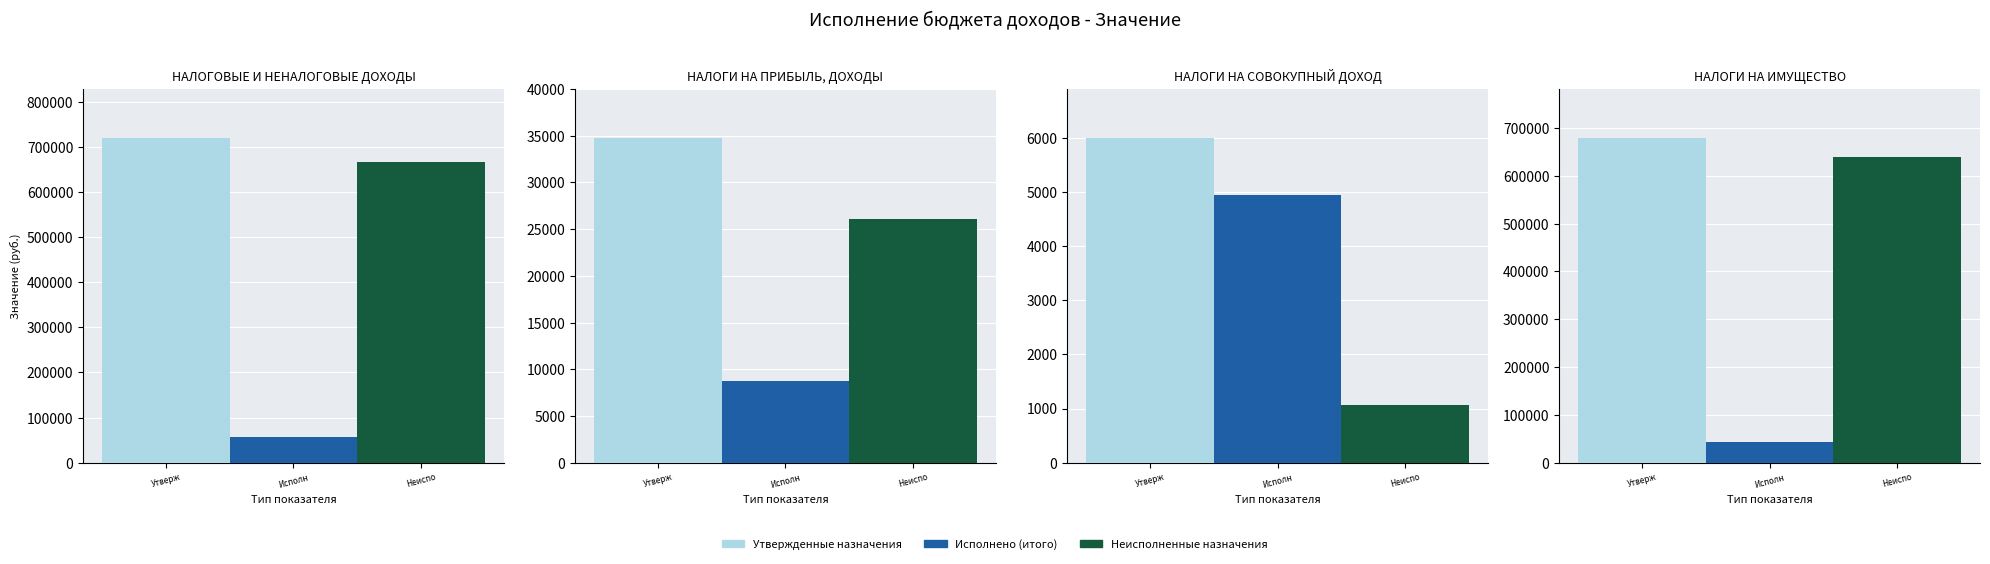

Which series has the largest range (max minus min)?

Утвержденные назначения